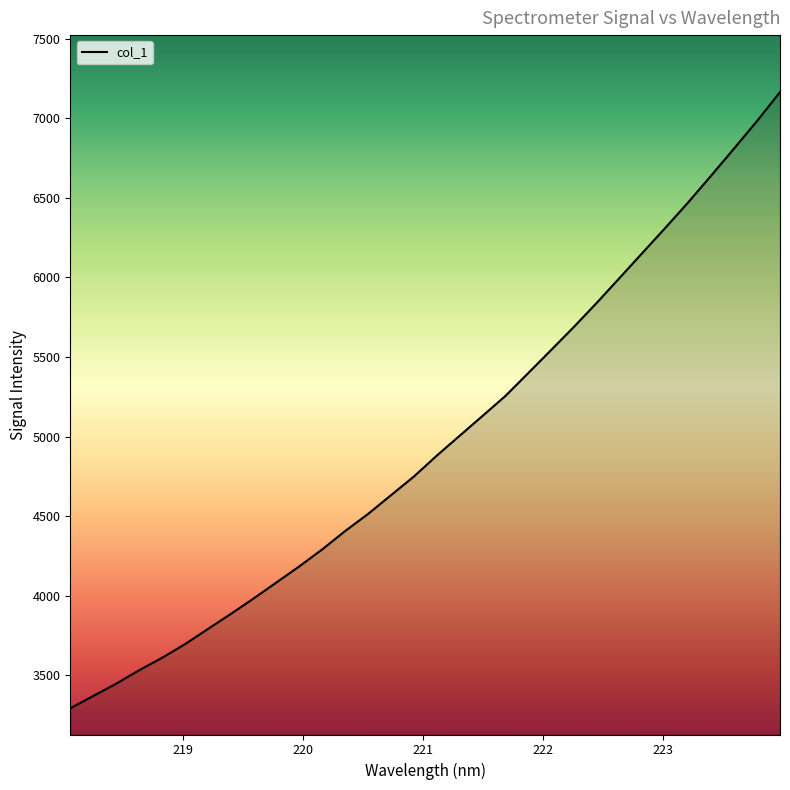

What is the greatest value displayed?

7164.2